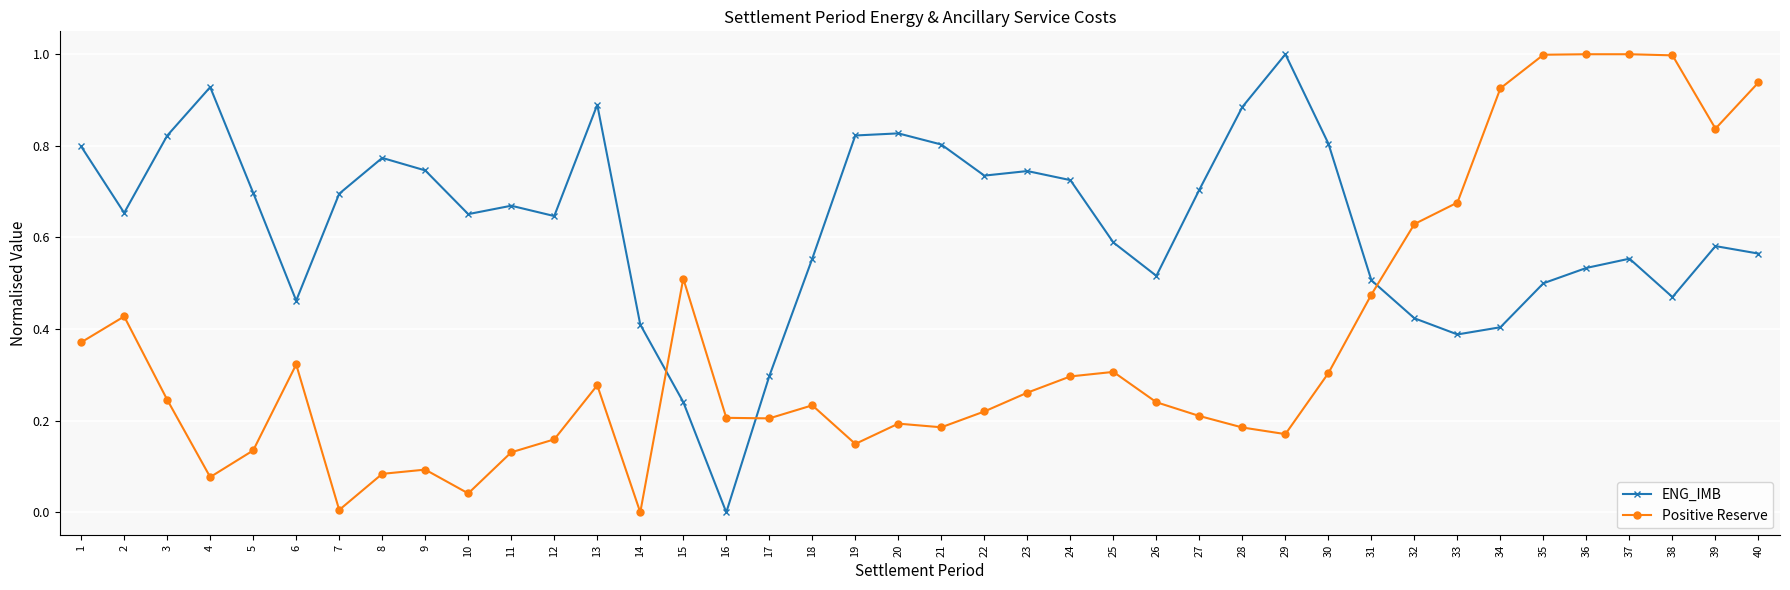

What is the sum of the ENG_IMB values at 12 and 14?

1.1